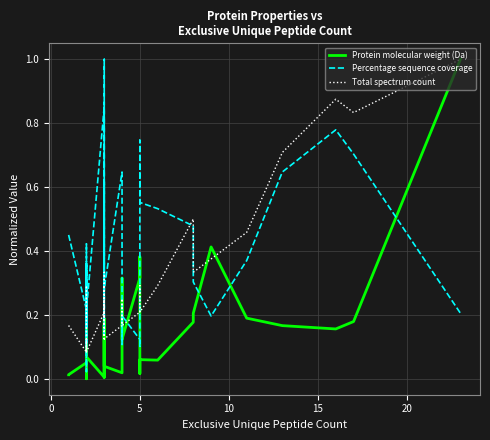

What is the difference between the second highest and second lowest values in the Total spectrum count series?

0.8